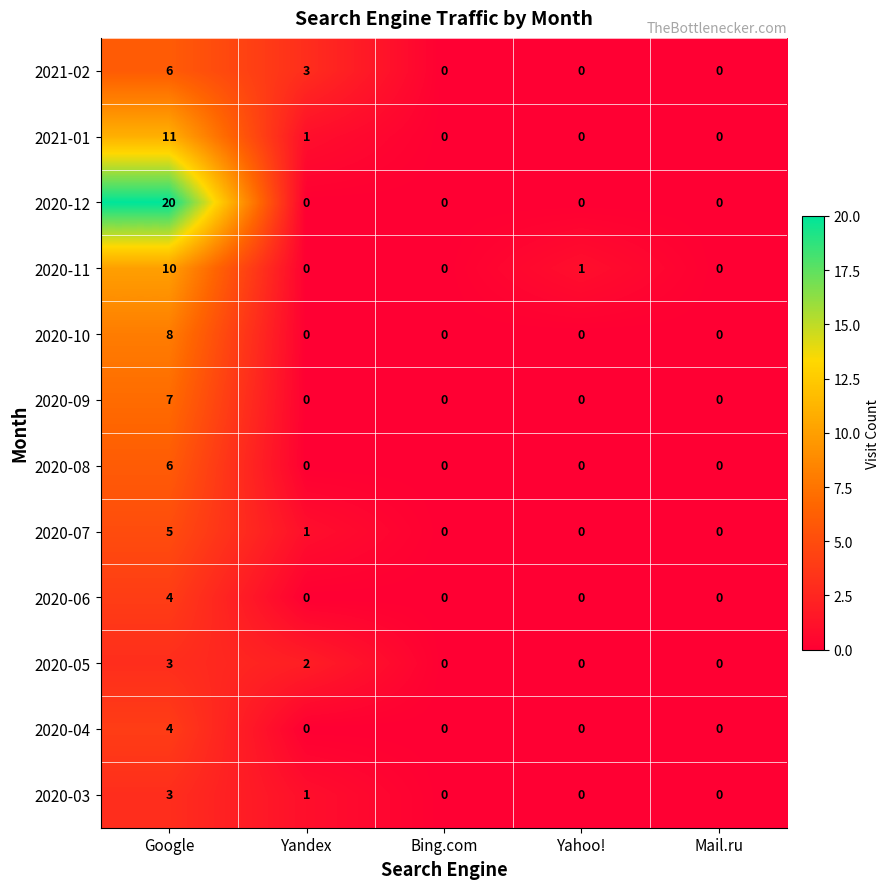

At which label does 2021-02 reach its peak?

Google